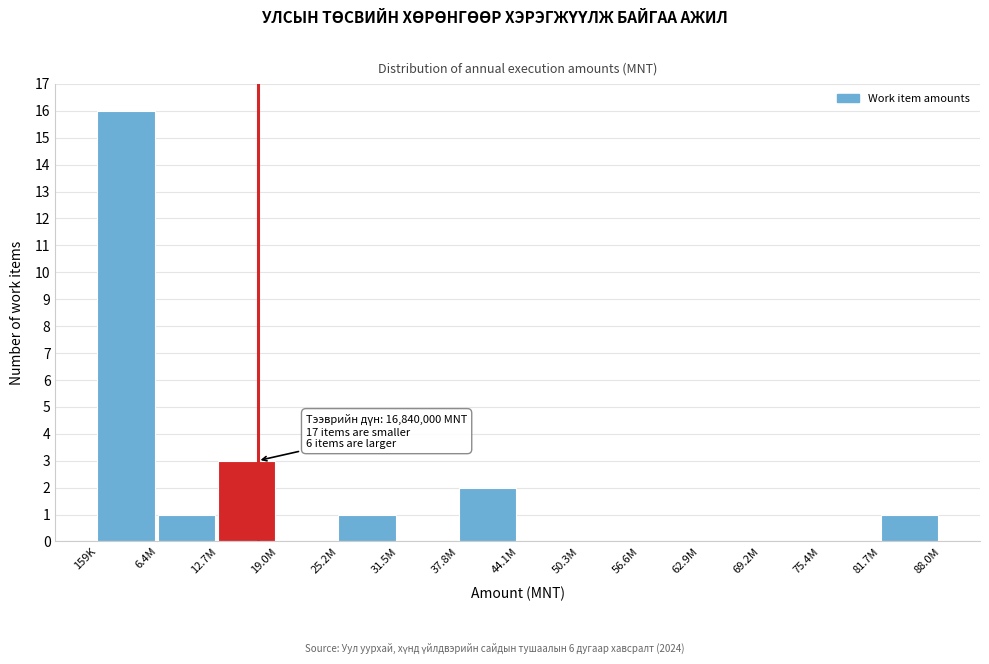

Reading left to right, extract all data points from this chart.

159K=16	6.4M=1	12.7M=3	19.0M=0	25.2M=1	31.5M=0	37.8M=2	44.1M=0	50.3M=0	56.6M=0	62.9M=0	69.2M=0	75.4M=0	81.7M=1